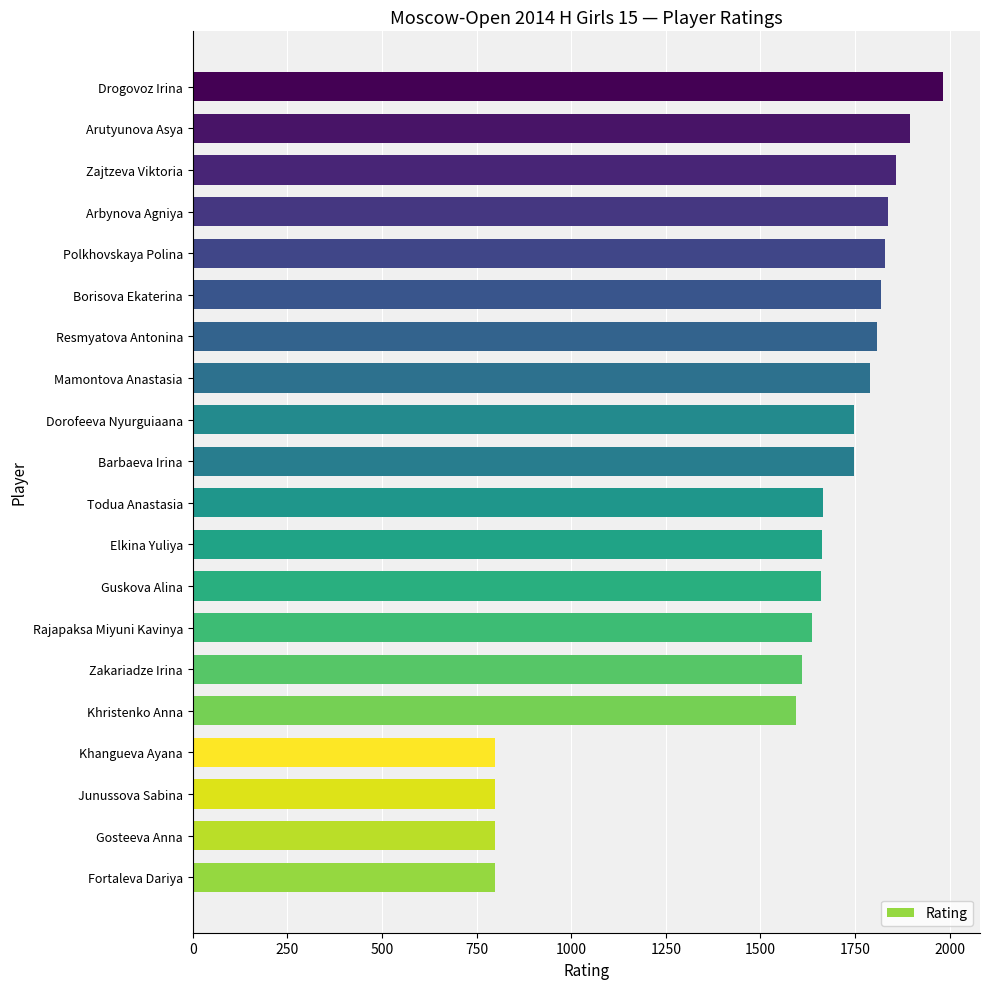

How many bars are there in total?

20